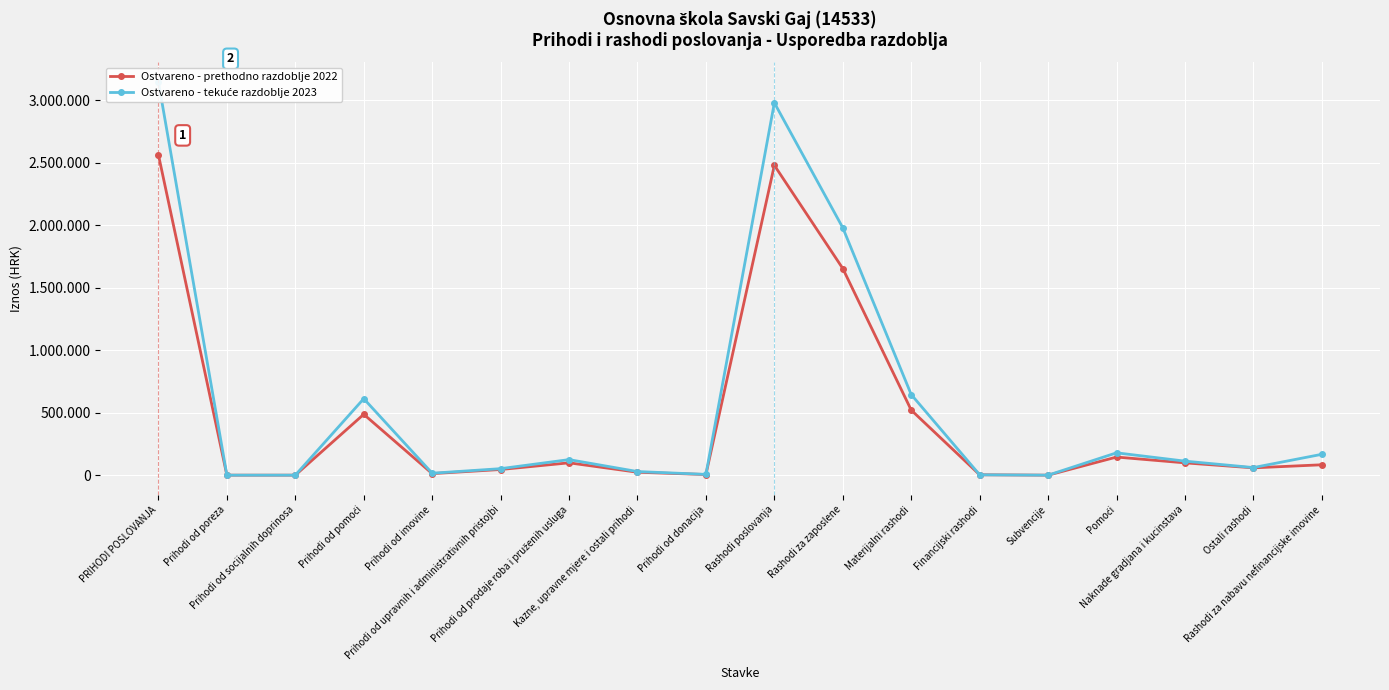

After their last crossing, which series has the higher values: Ostvareno - prethodno razdoblje 2022 or Ostvareno - tekuće razdoblje 2023?

Ostvareno - prethodno razdoblje 2022